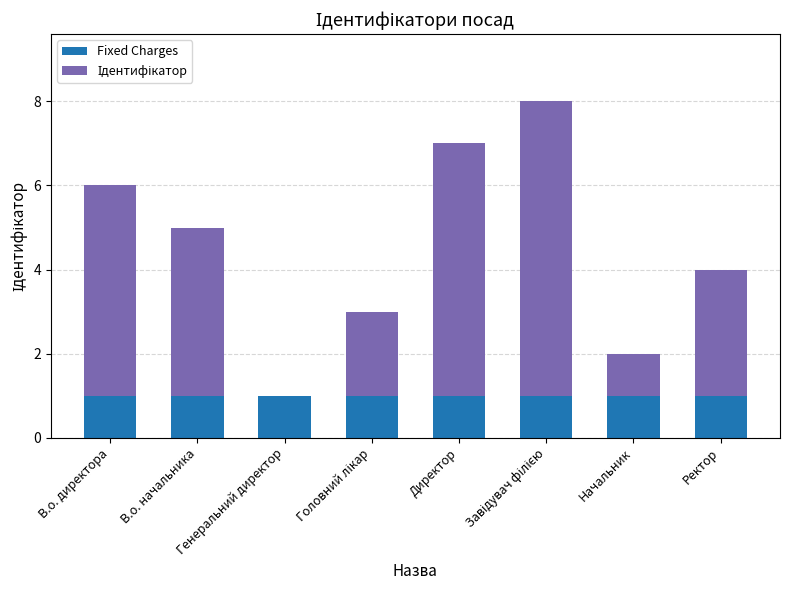

What is the sum of all Fixed Charges values?

8